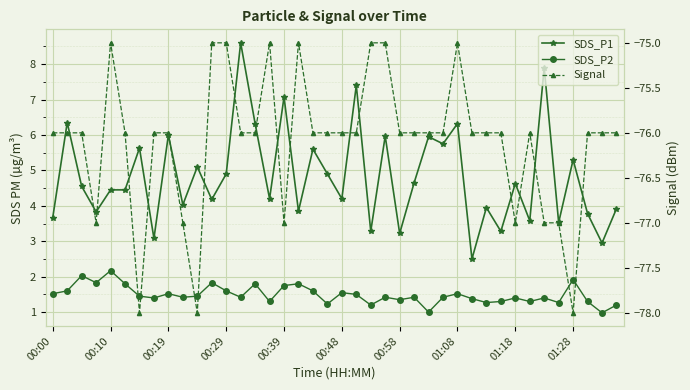

Does the chart display data point markers on the line(s)?

Yes